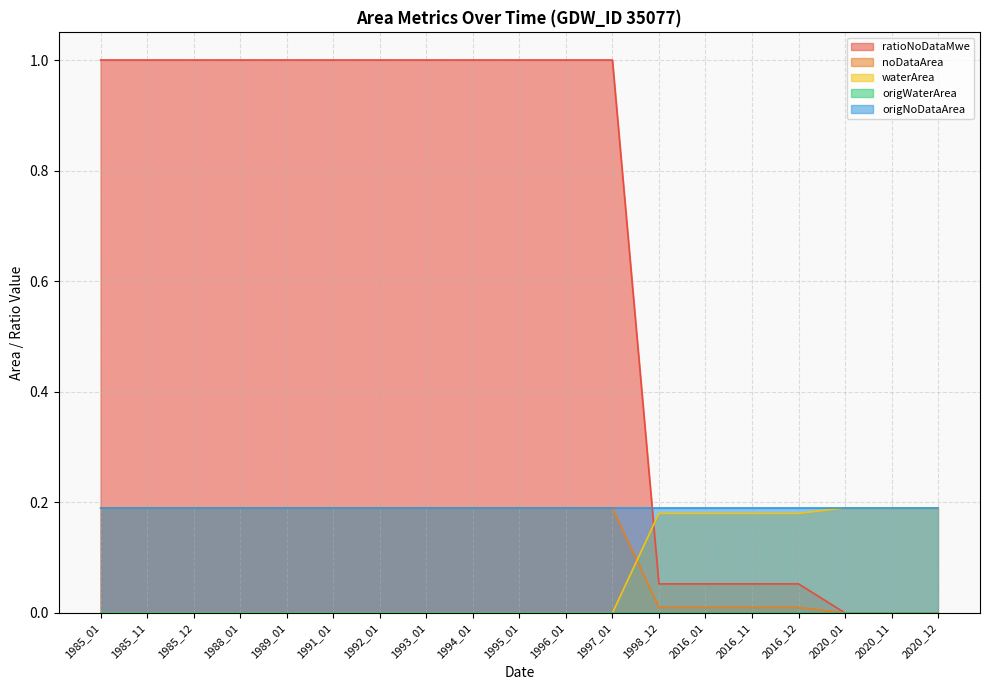

What is the difference between the maximum and minimum values in the waterArea series?

0.2